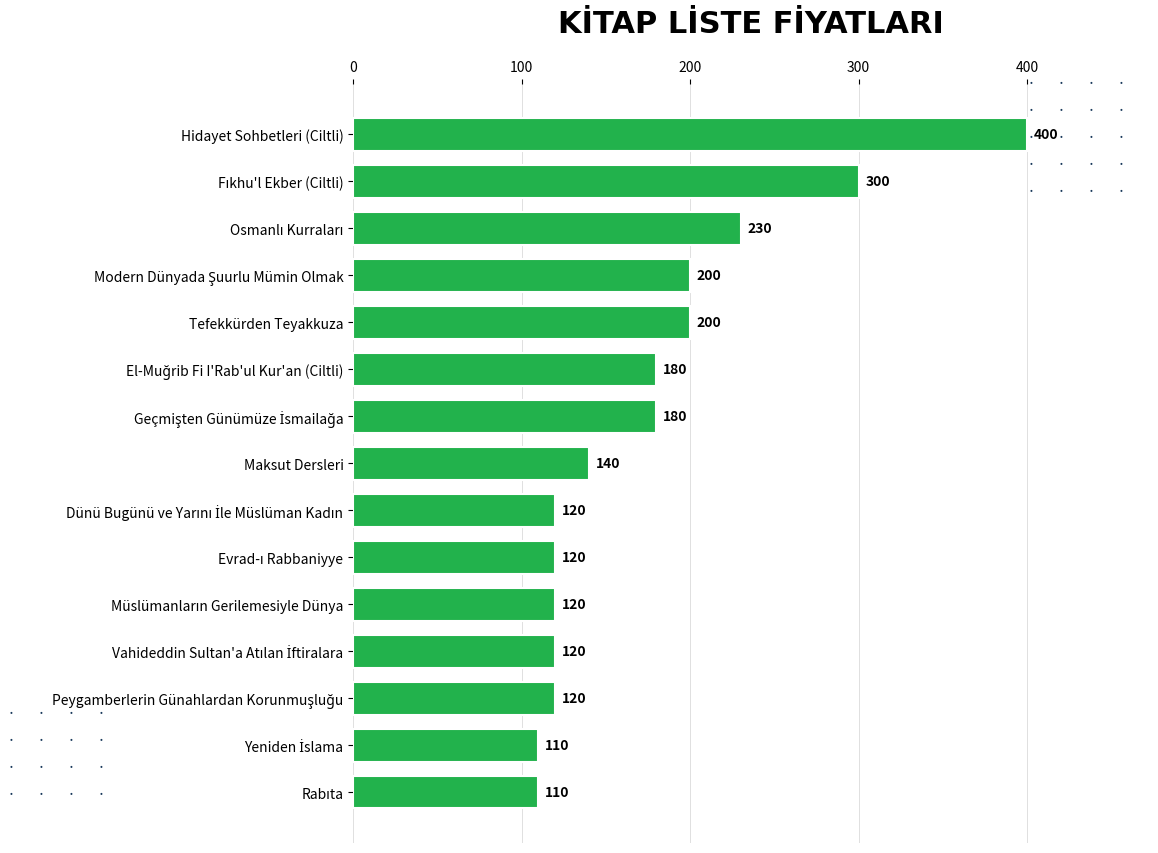

What is the average value?

177